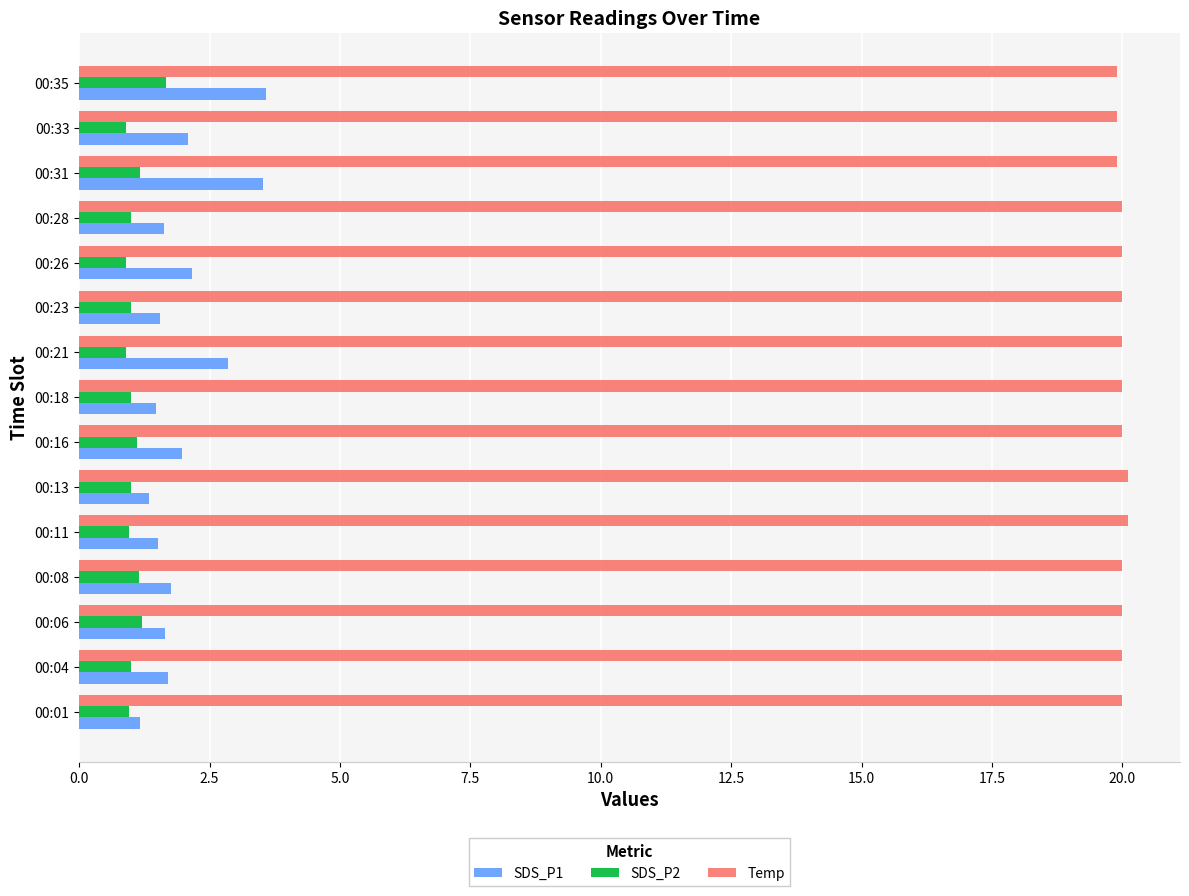

What is the sum of all SDS_P1 values?

30.0